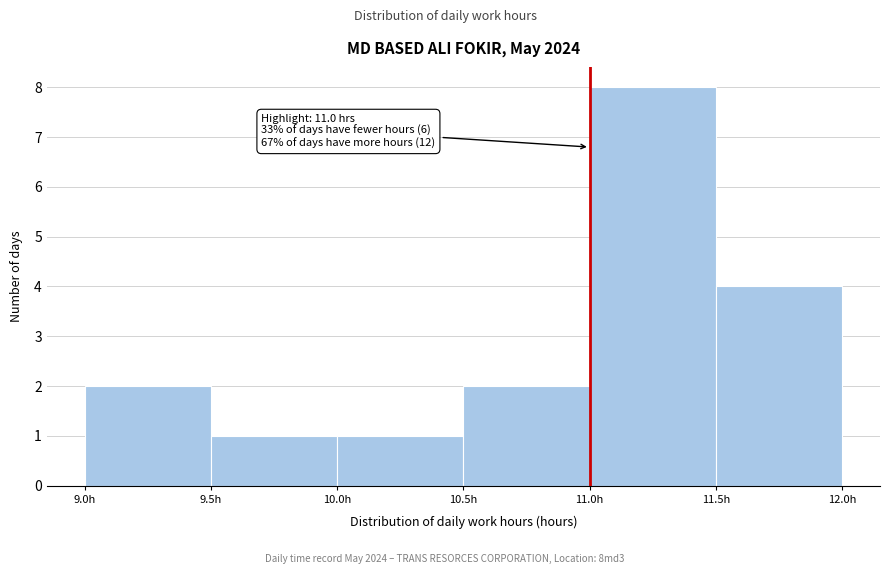

Which range on the x-axis has the tallest bar?

11.0 to 11.5